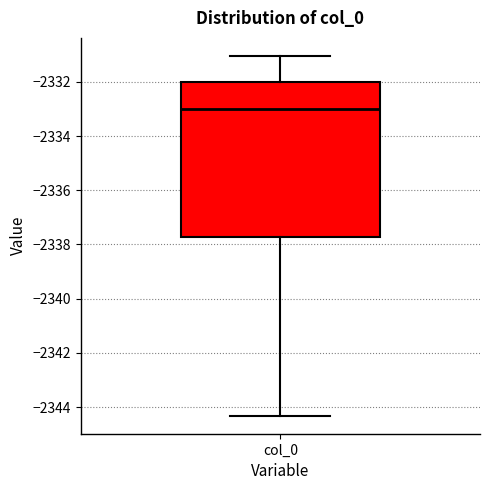

Transcribe this box plot: give where the median line is, the range the box spans, and where the two whiskers end, as read against the y-axis. The values are not printed on the chart, so give them approximately, as read against the axis.

median -2333.0, box -2337.8 to -2332.0, whiskers -2344.4 to -2331.0